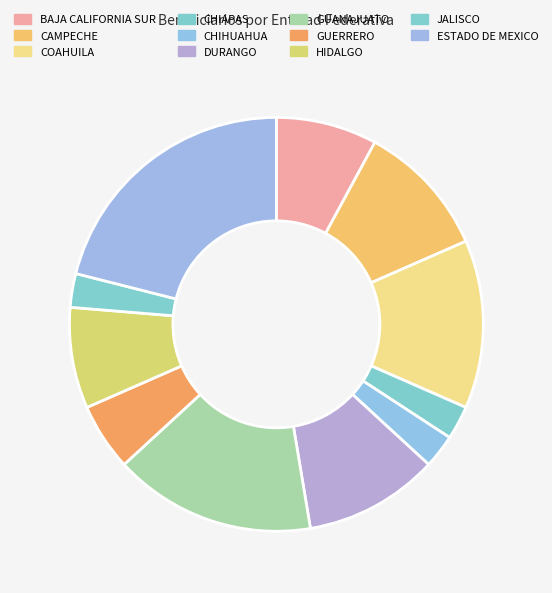

Count the number of slices in the pie.

11